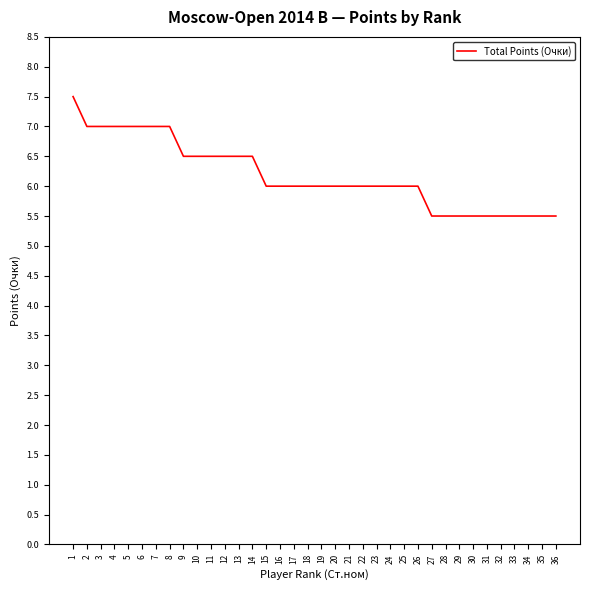

Reading right to left, list all the values displayed in this chart.

36=5.5	35=5.5	34=5.5	33=5.5	32=5.5	31=5.5	30=5.5	29=5.5	28=5.5	27=5.5	26=6.0	25=6.0	24=6.0	23=6.0	22=6.0	21=6.0	20=6.0	19=6.0	18=6.0	17=6.0	16=6.0	15=6.0	14=6.5	13=6.5	12=6.5	11=6.5	10=6.5	9=6.5	8=7.0	7=7.0	6=7.0	5=7.0	4=7.0	3=7.0	2=7.0	1=7.5